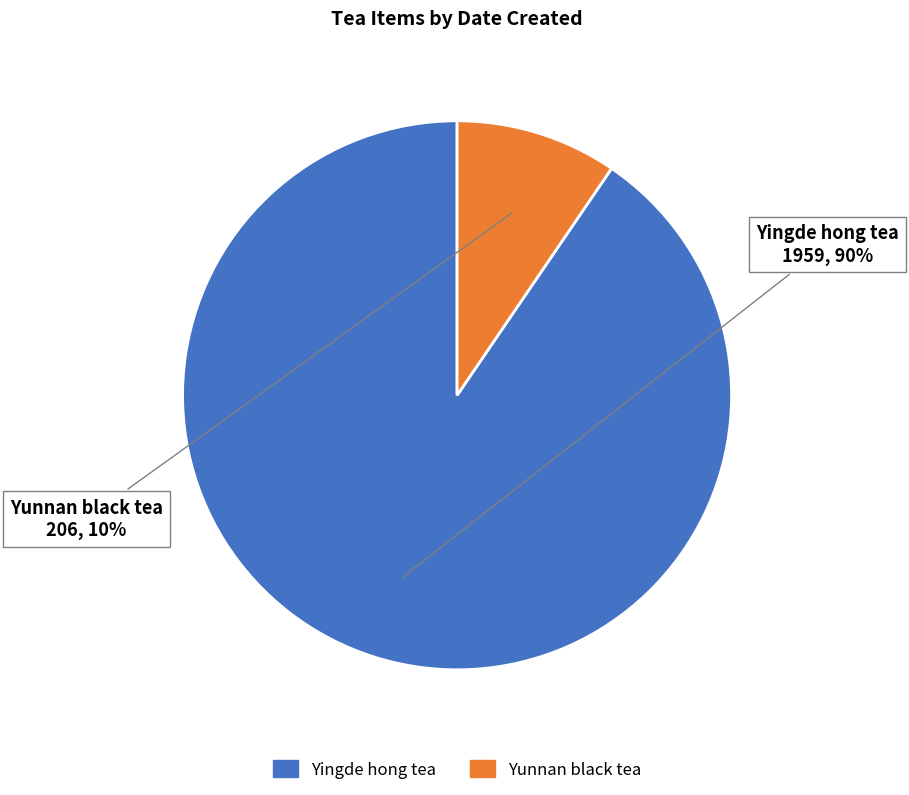

Count the number of slices in the pie.

2